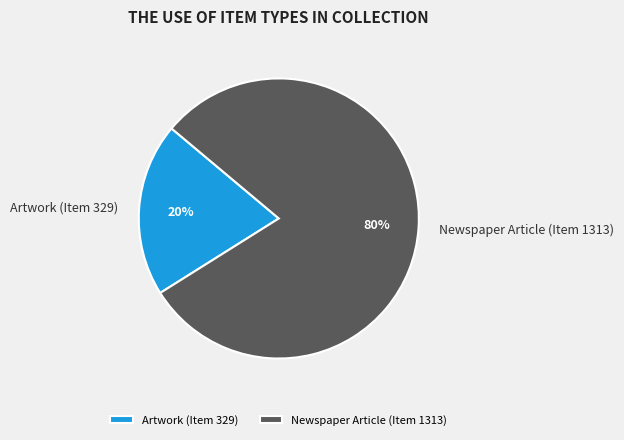

Rank the categories by value from lowest to highest.

Artwork (Item 329), Newspaper Article (Item 1313)